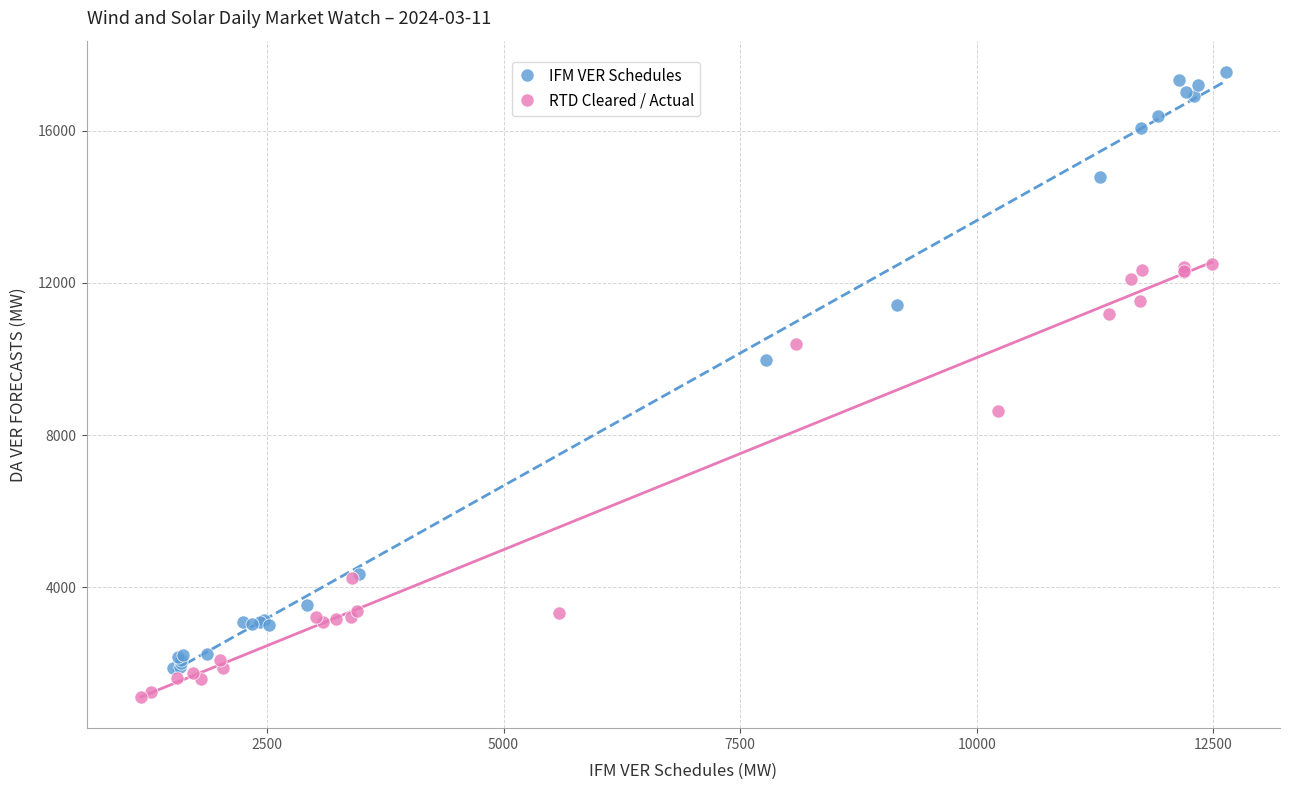

Which series has the largest Y range (max minus min)?

IFM VER Schedules